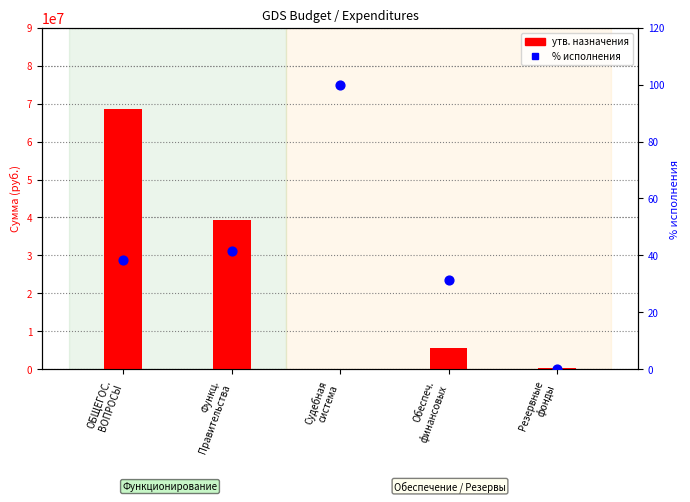

Which series has the largest Y range (max minus min)?

утв. назначения (консолид.)